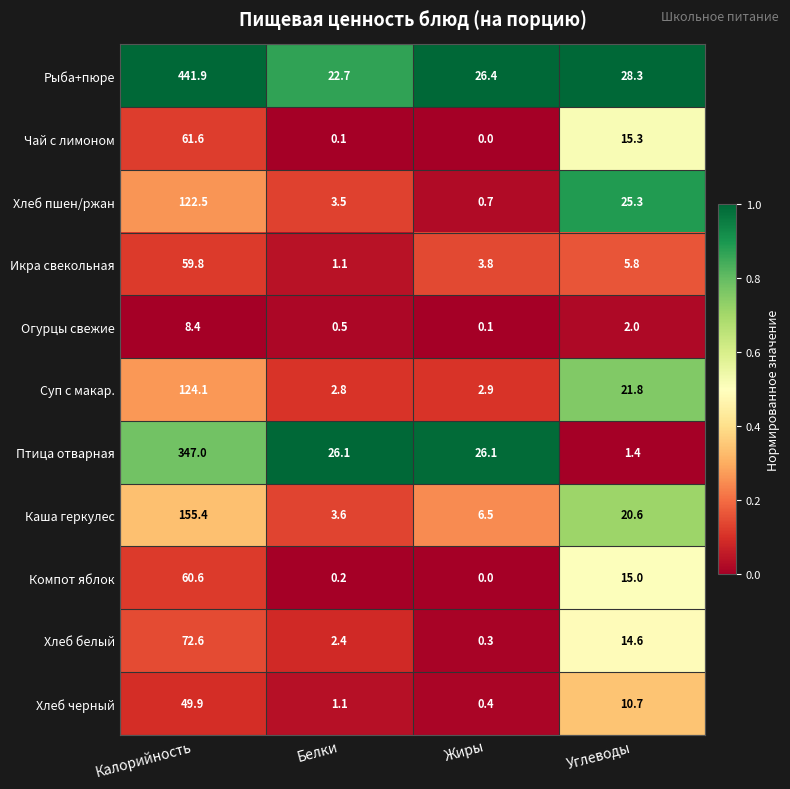

At which label is Рыба+пюре closest to 232?

Углеводы